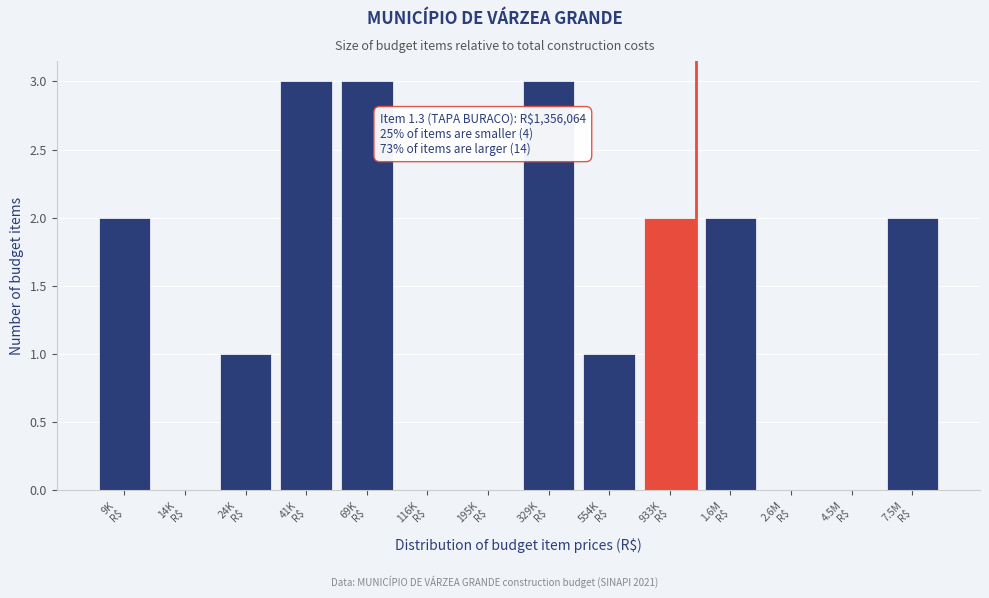

What is the sum of all values?

19